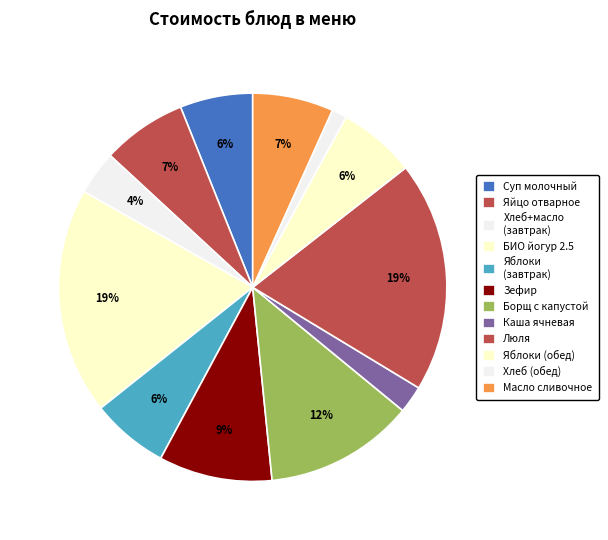

Count the number of slices in the pie.

12